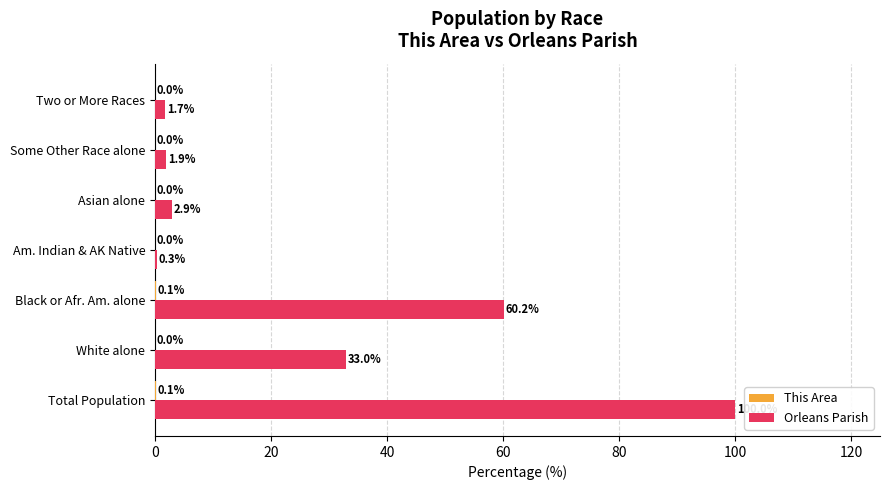

At which label is Orleans Parish closest to 50?

Black or Afr. Am. alone